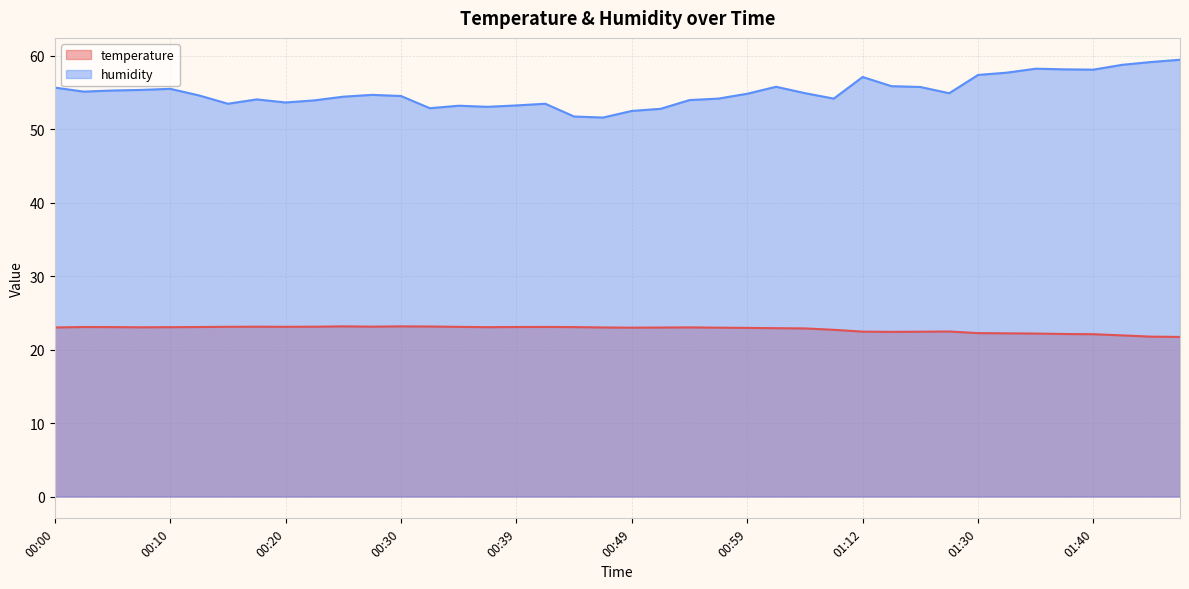

True or false: humidity and temperature cross at least once.

False